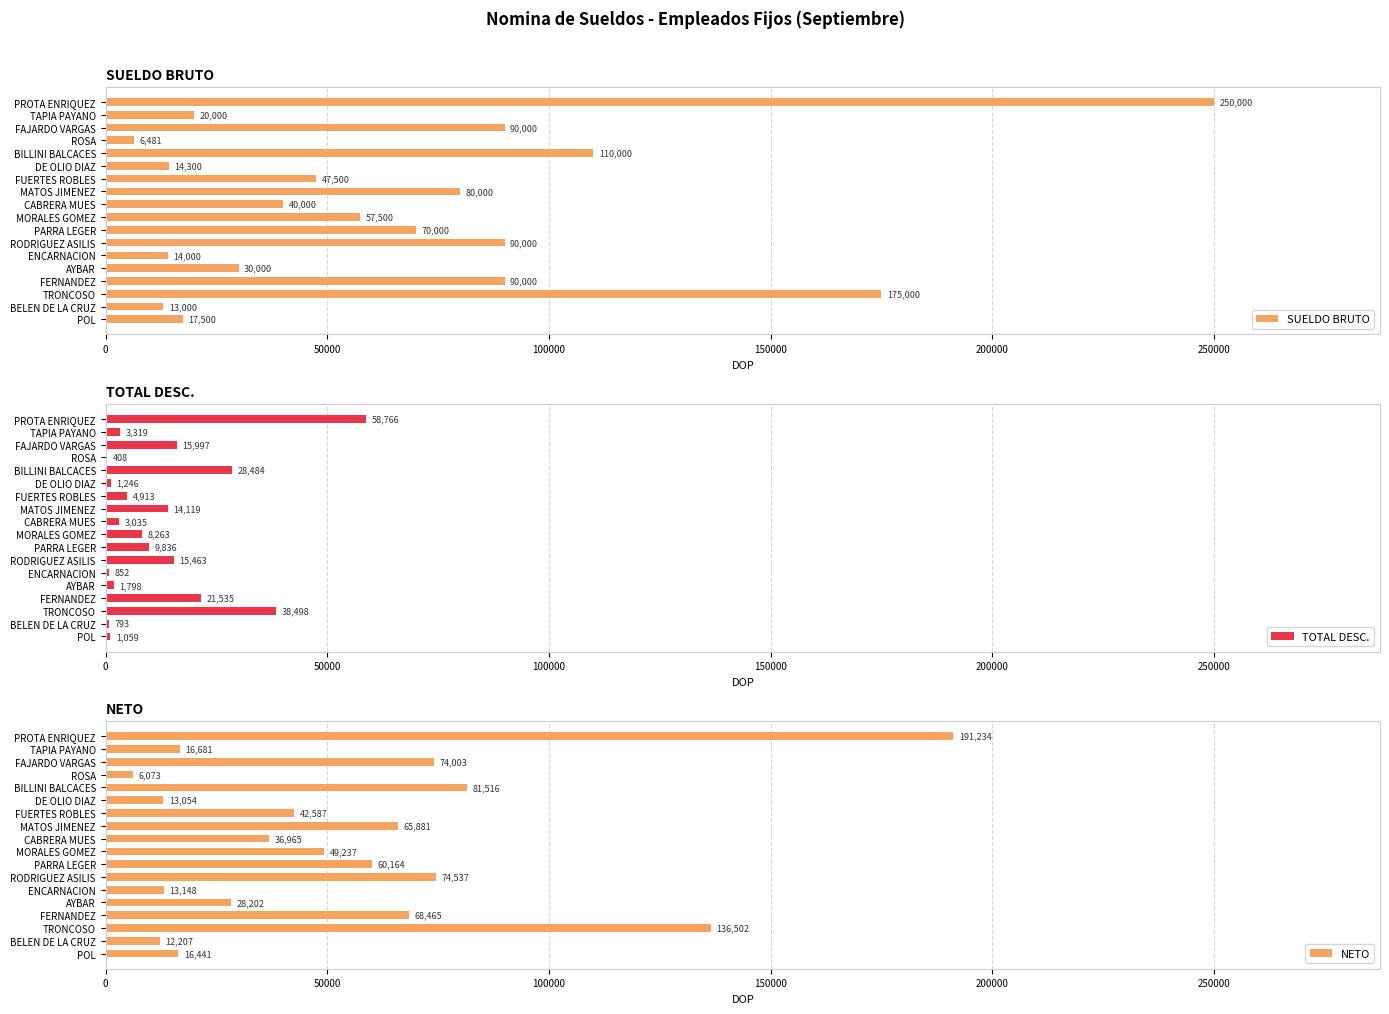

What is the minimum value for SUELDO BRUTO?

6481